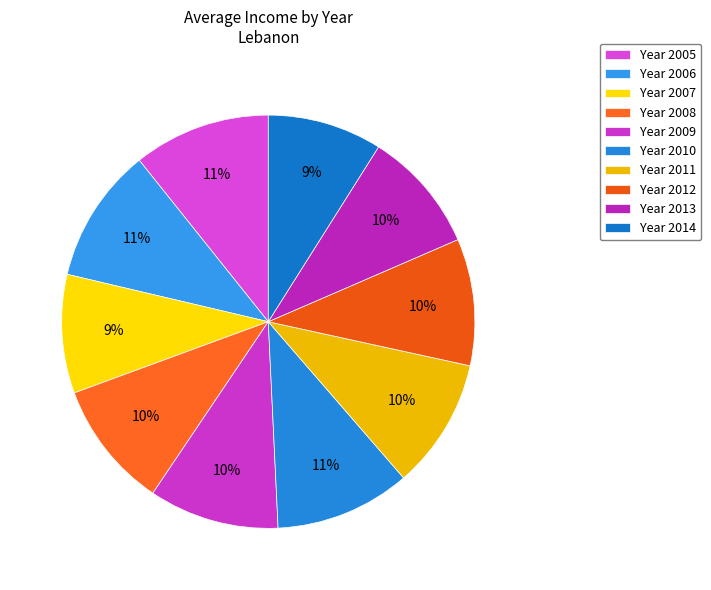

Rank the categories by value from highest to lowest.

2005, 2010, 2006, 2011, 2009, 2008, 2012, 2013, 2007, 2014